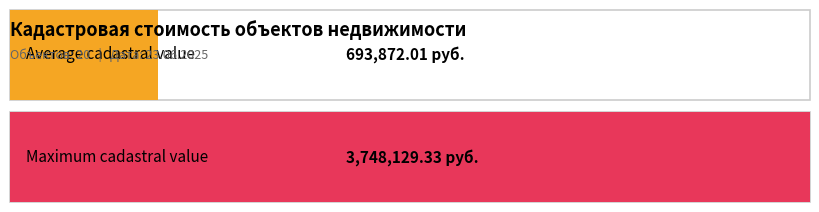

What is the greatest value displayed?

3748129.3